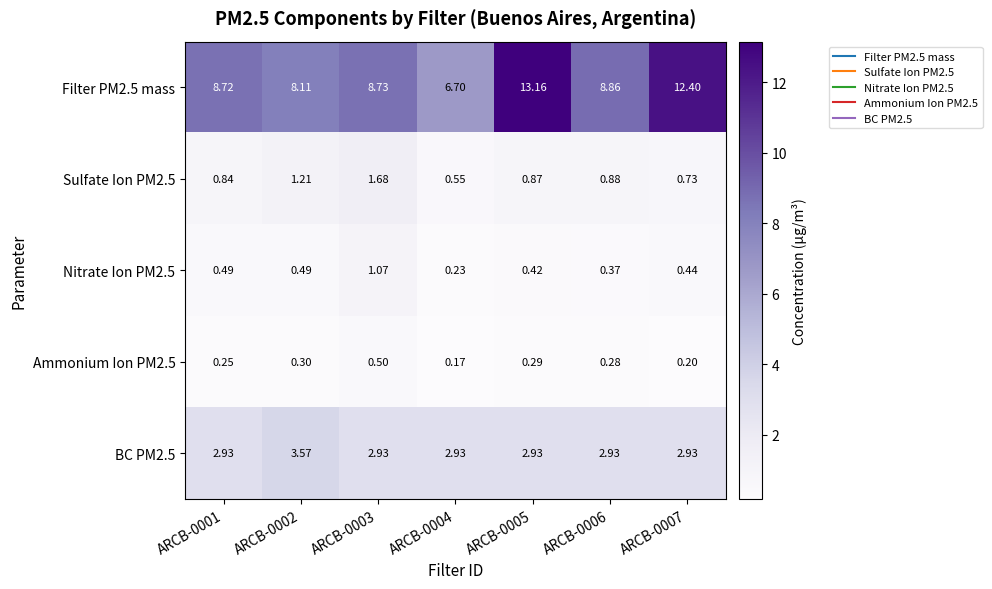

How many distinct data groups are displayed?

5